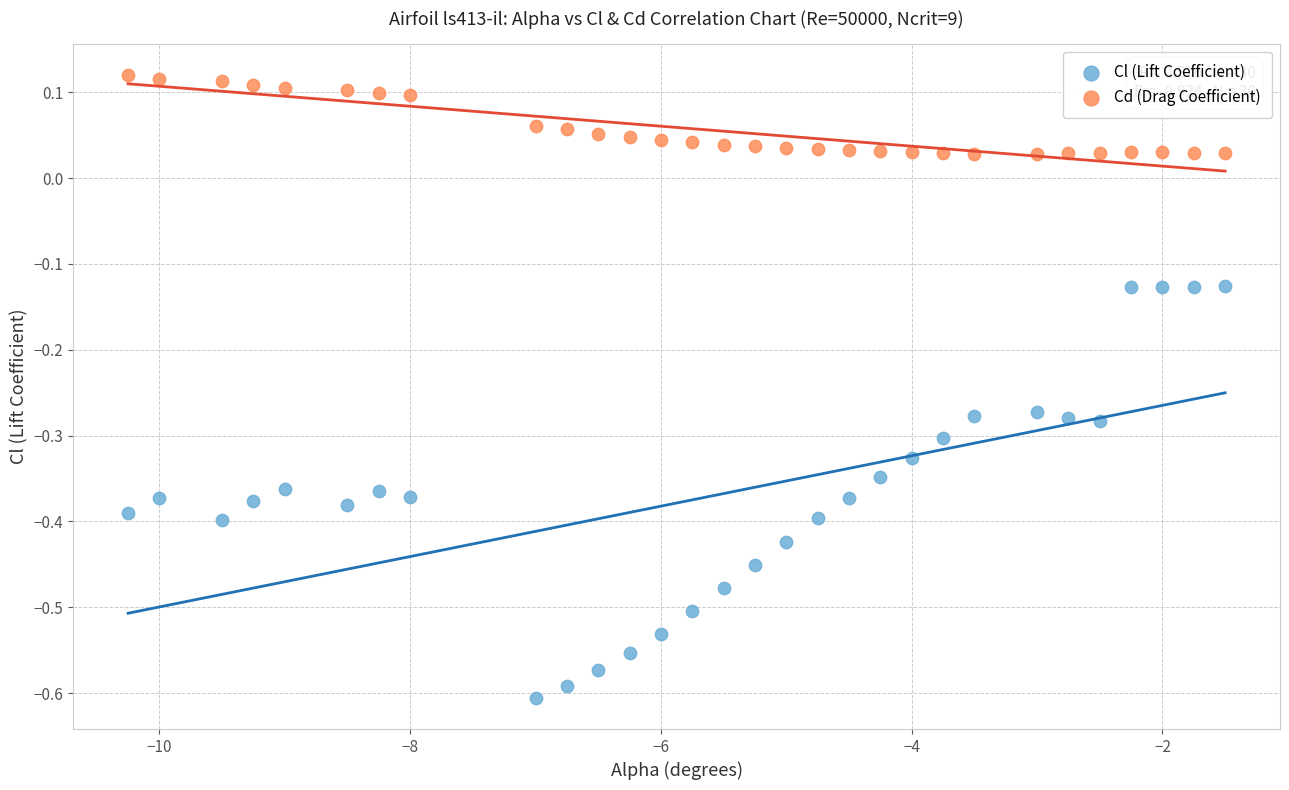

Across all data points, what is the range of Y values (max minus min)?

0.7